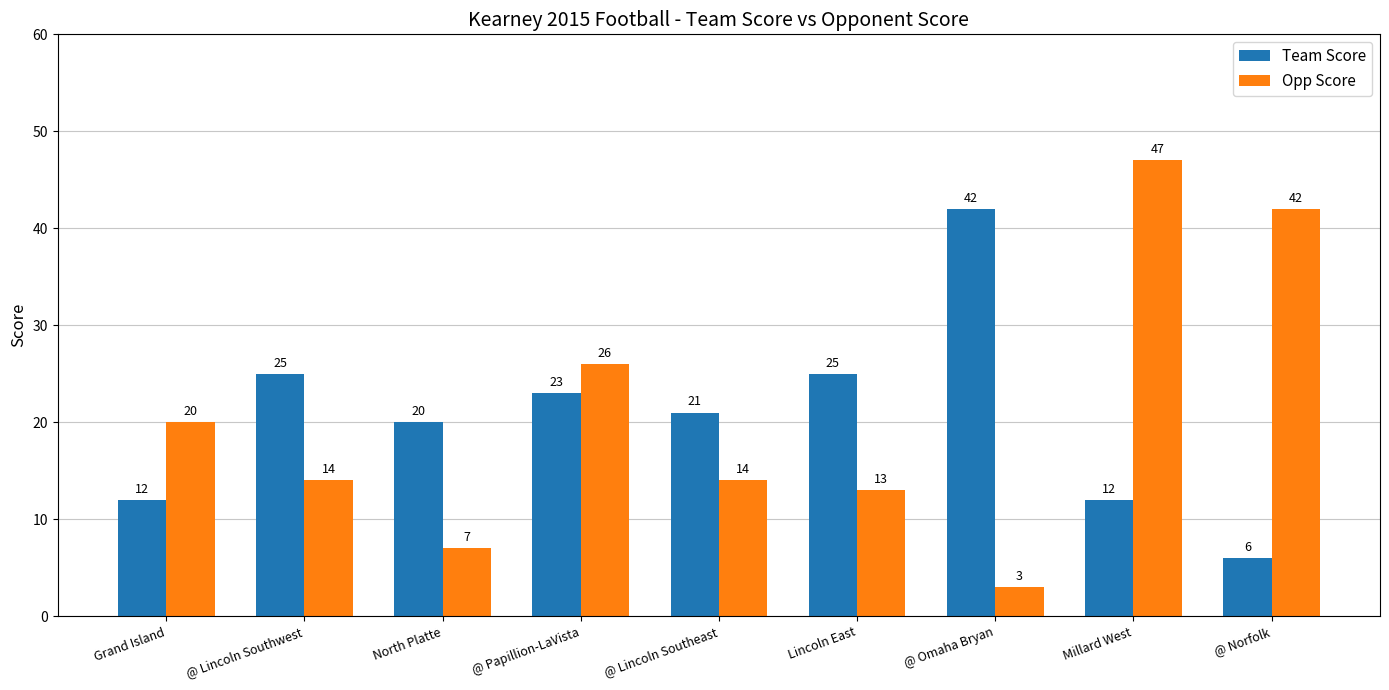

Which series has the widest spread of values?

Opp Score